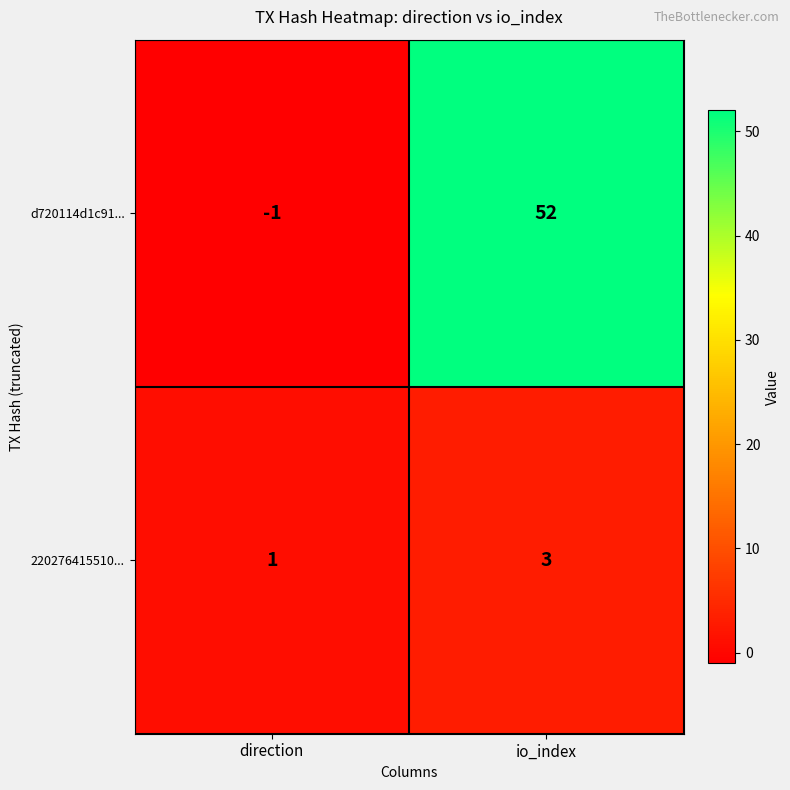

How many values in d720114d1c91... are above zero?

1